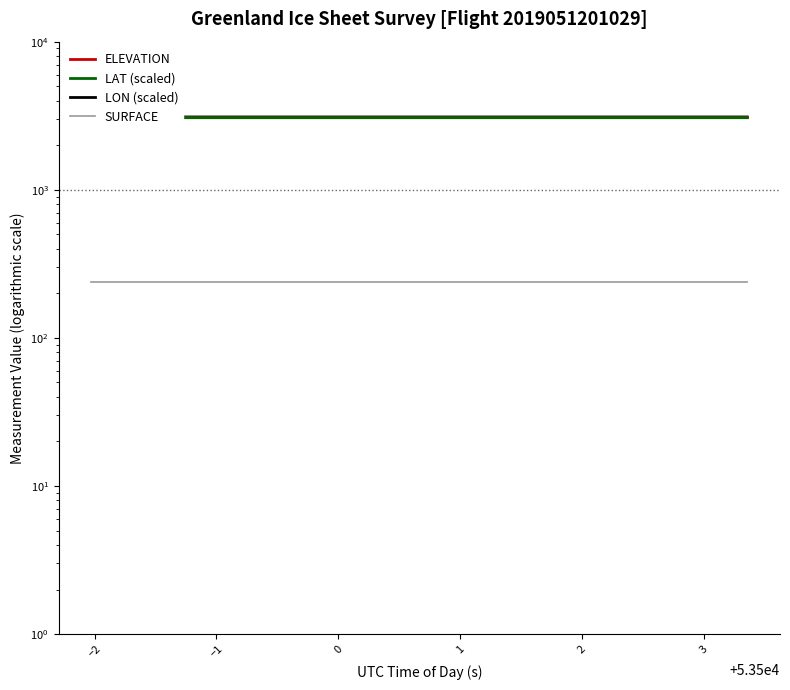

How many data points in ELEVATION are above 3072?

10